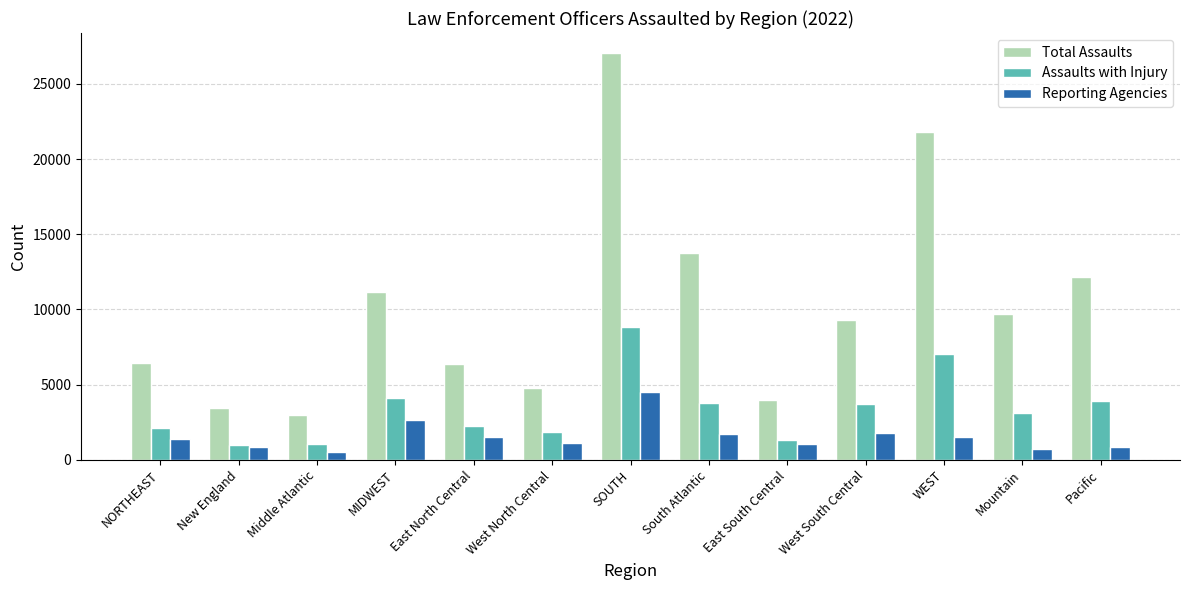

List the series in order of their peak value, lowest first.

Reporting Agencies, Assaults with Injury, Total Assaults